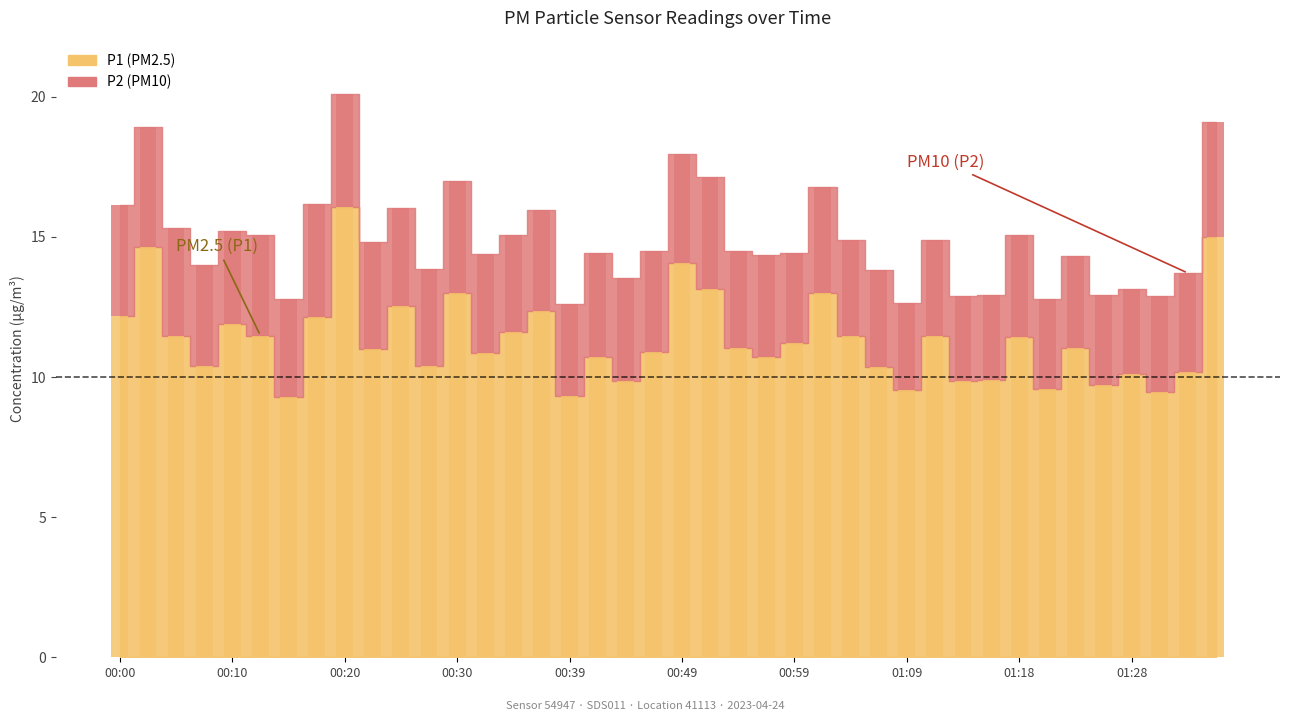

Which series changed the most between 00:51 and 00:54?

P1